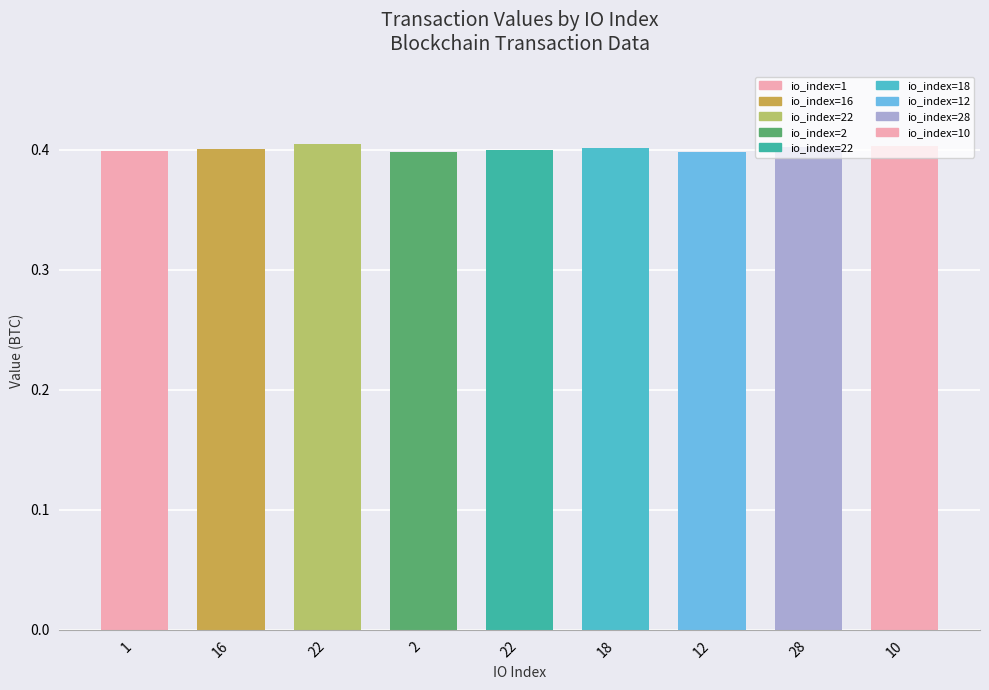

Are the bars grouped side by side (vs. stacked)?

No